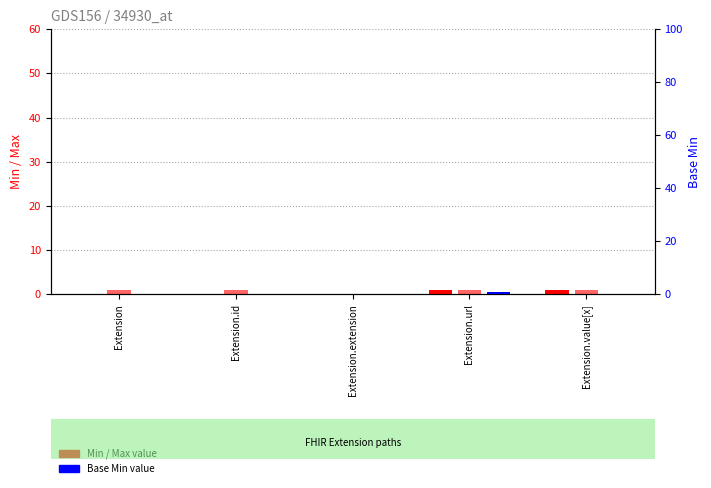

What is the difference between the Base Min values at Extension.value[x] and Extension.url?

1